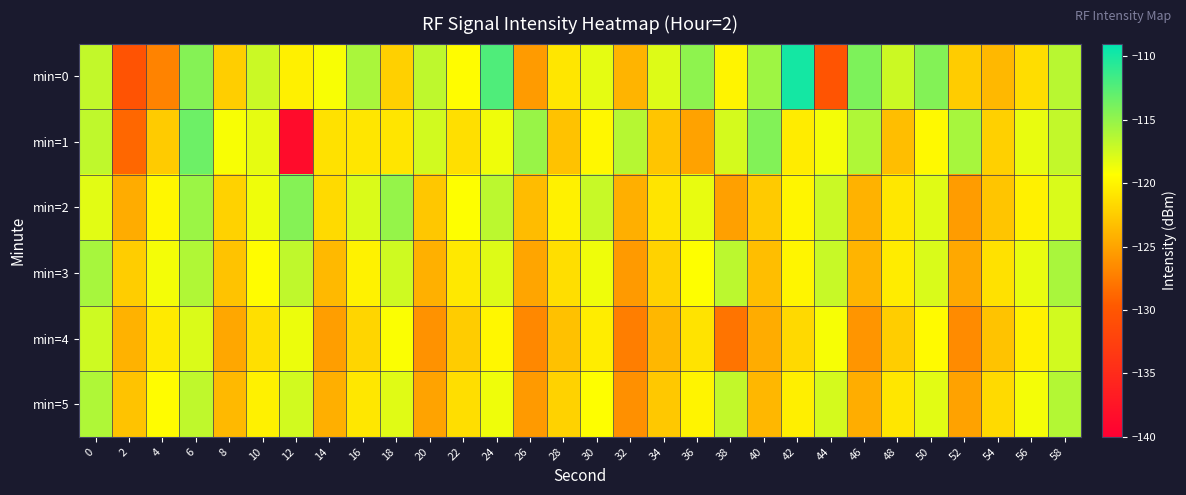

At which category is the sum across all series the highest?

6